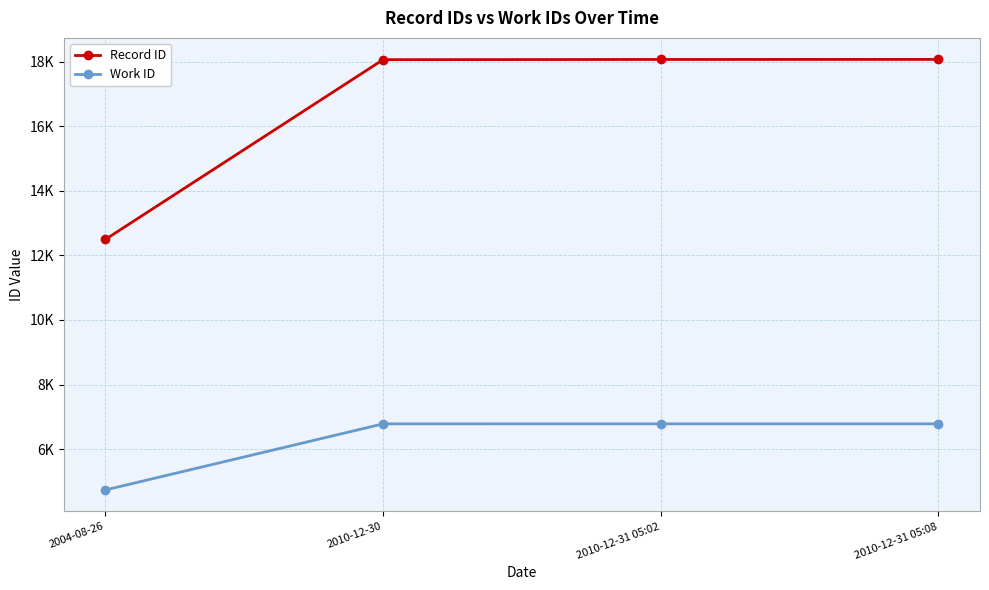

What is the average value of the Work ID series?

6270